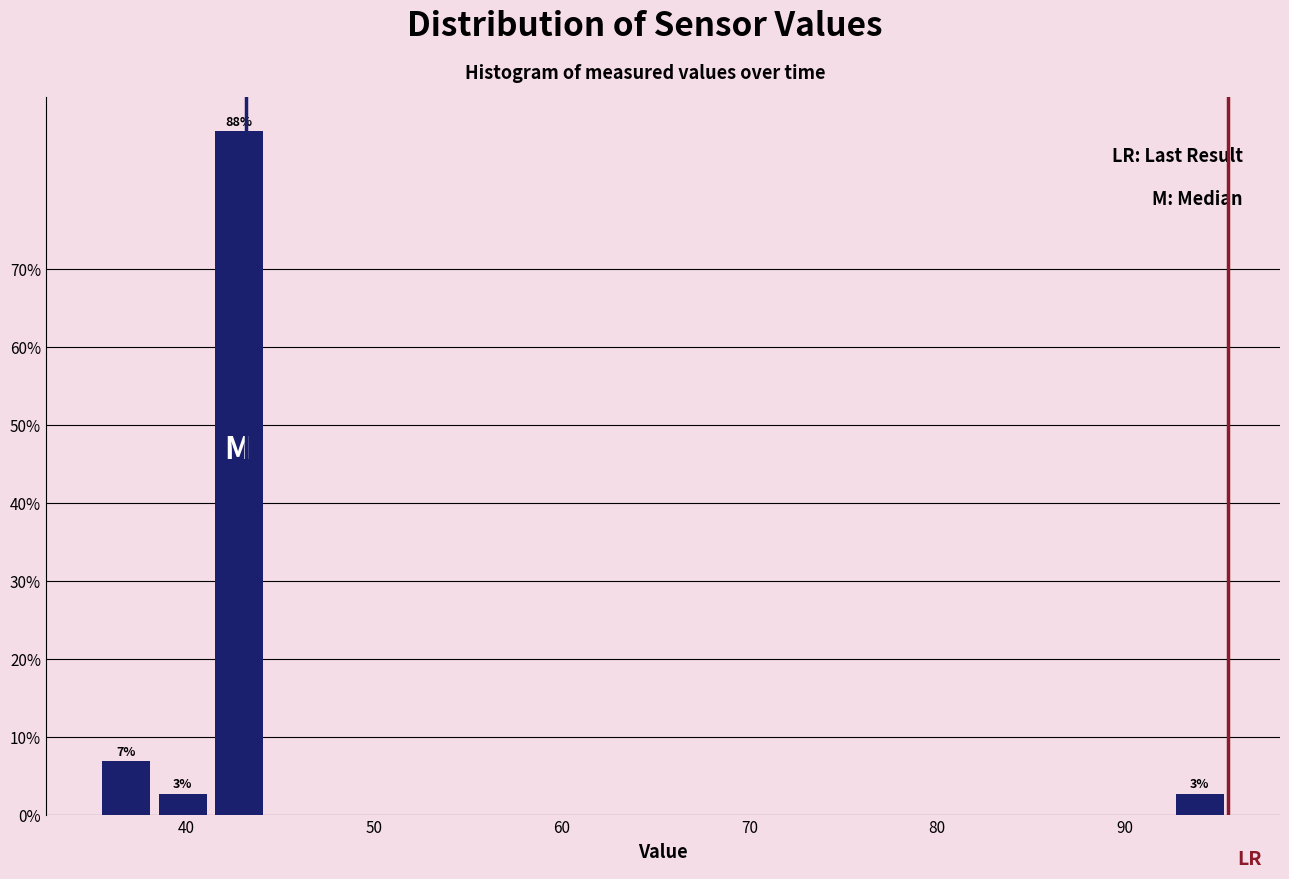

Read against the x-axis, roughly where is the centre of the tallest bar?

43